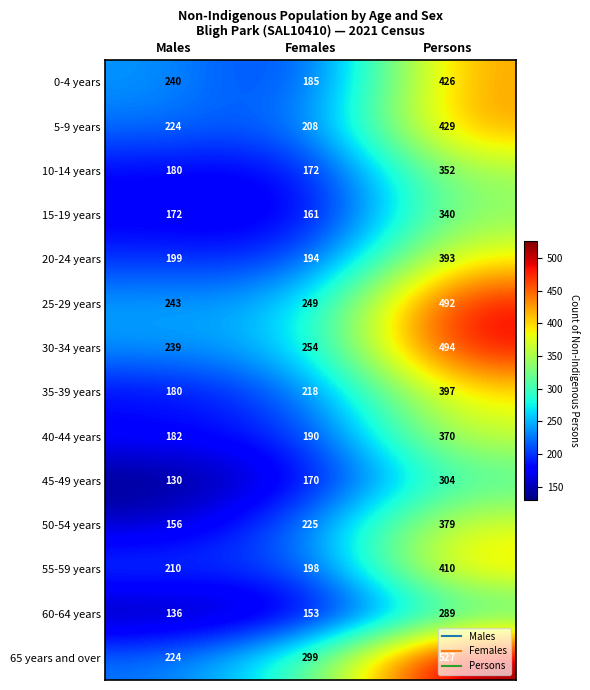

Which series has the widest spread of values?

65 years and over